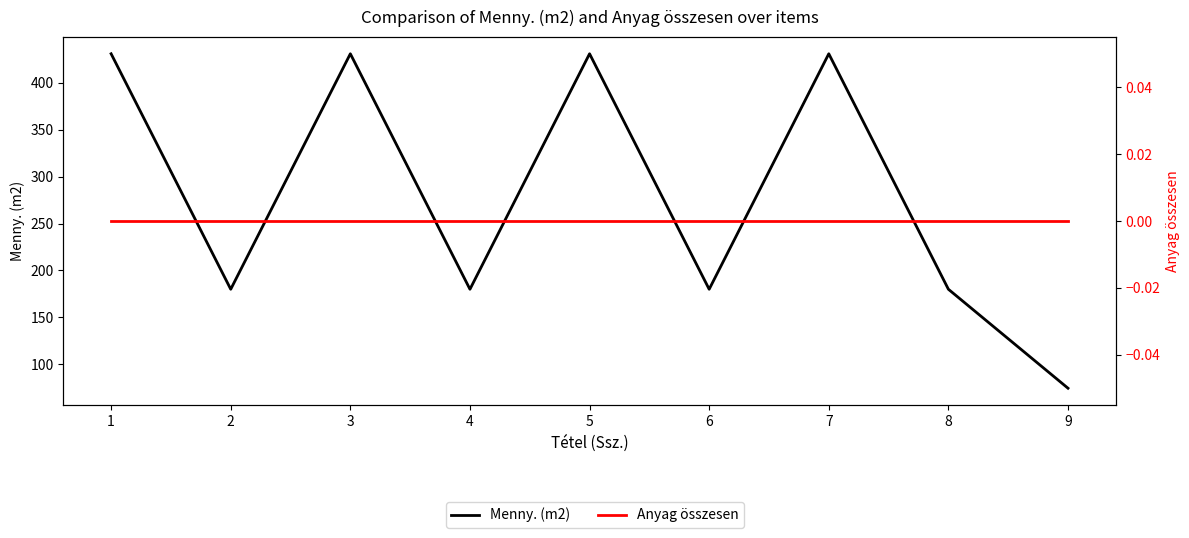

At how many categories does at least one series exceed 194?

4